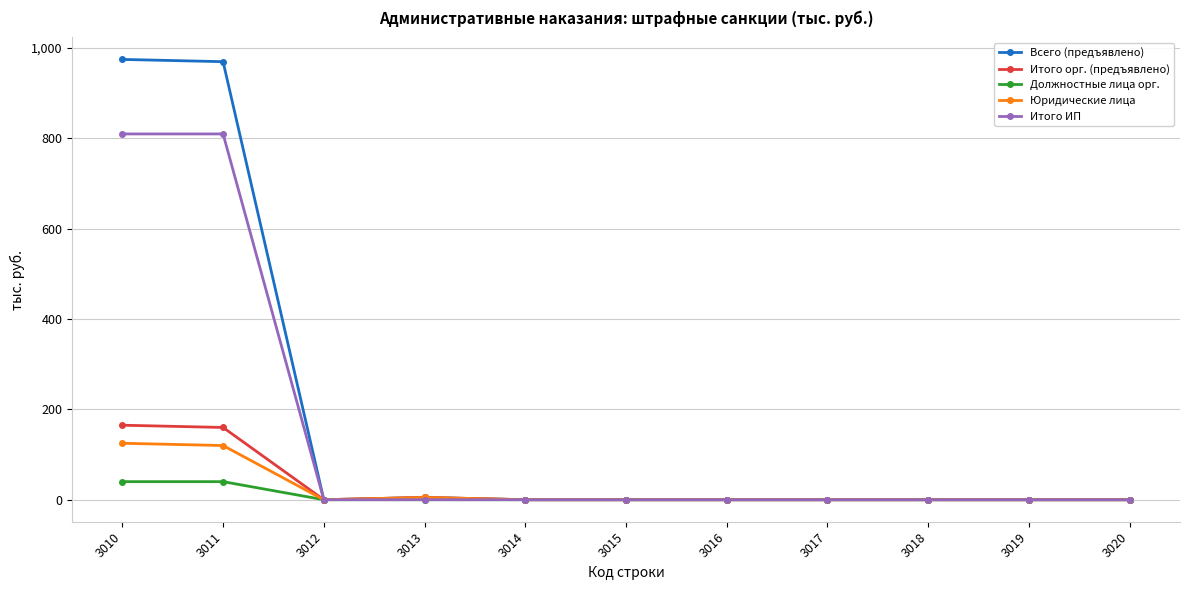

Between 3011 and 3013, which series saw the biggest shift?

Всего (предъявлено)